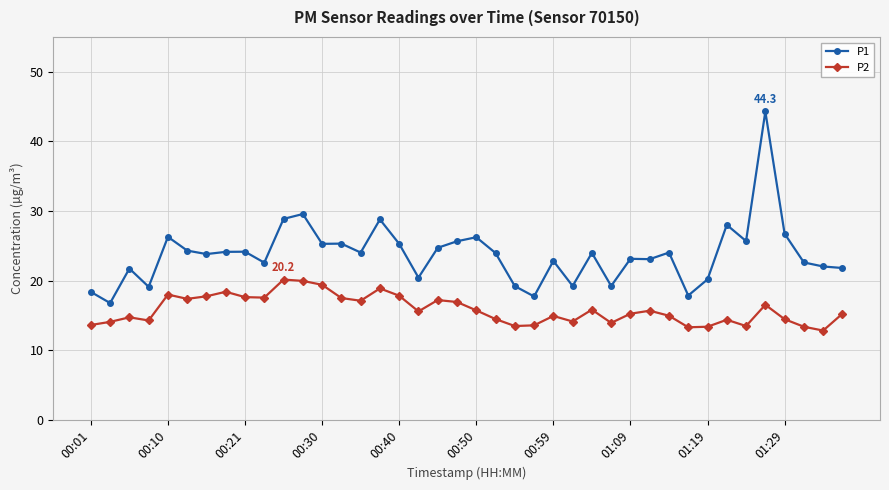

True or false: P1 has more than 0 points higher than both neighbors.

True